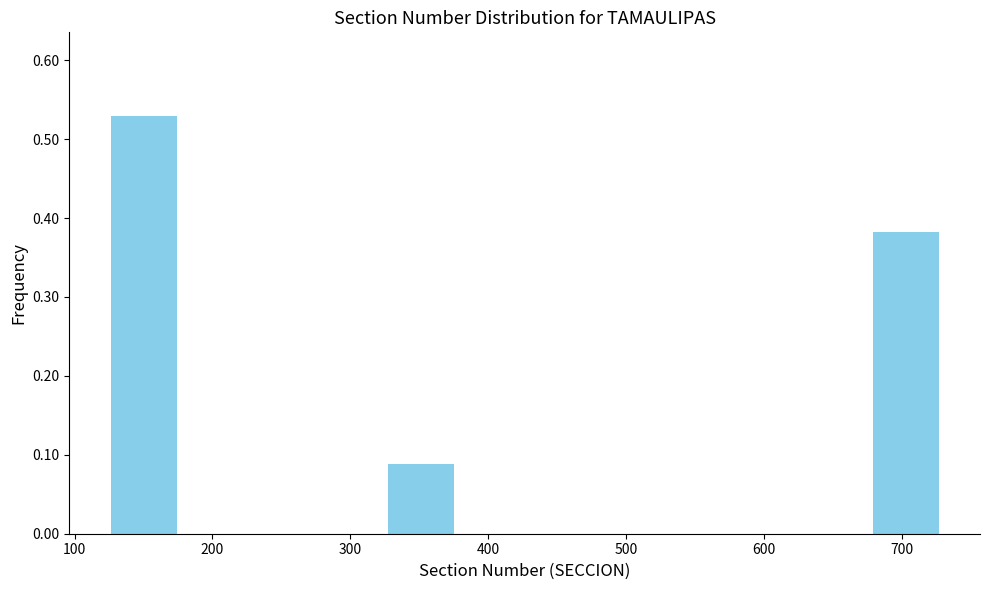

How tall is the bar that spans 130 to 180 on the x-axis? Neither the bar edges nor the heights are printed on the chart, so give them approximately, as read against the axes.

0.53